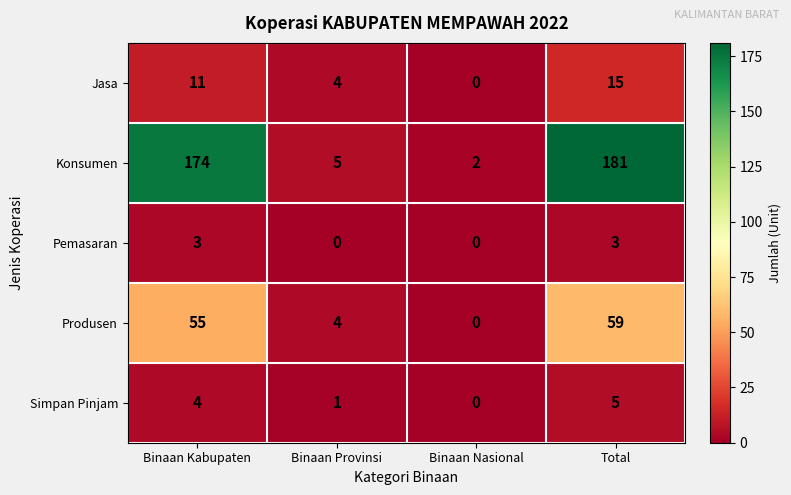

Reading left to right, transcribe all the data shown in this chart.

Jasa: Binaan Kabupaten=11	Binaan Provinsi=4	Binaan Nasional=0	Total=15
Konsumen: Binaan Kabupaten=174	Binaan Provinsi=5	Binaan Nasional=2	Total=181
Pemasaran: Binaan Kabupaten=3	Binaan Provinsi=0	Binaan Nasional=0	Total=3
Produsen: Binaan Kabupaten=55	Binaan Provinsi=4	Binaan Nasional=0	Total=59
Simpan Pinjam: Binaan Kabupaten=4	Binaan Provinsi=1	Binaan Nasional=0	Total=5